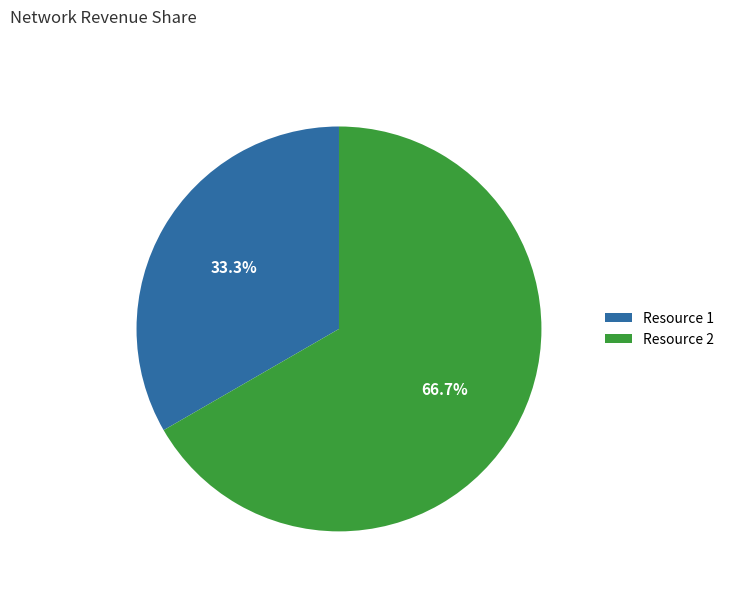

Which has a higher value, Resource 1 or Resource 2?

Resource 2